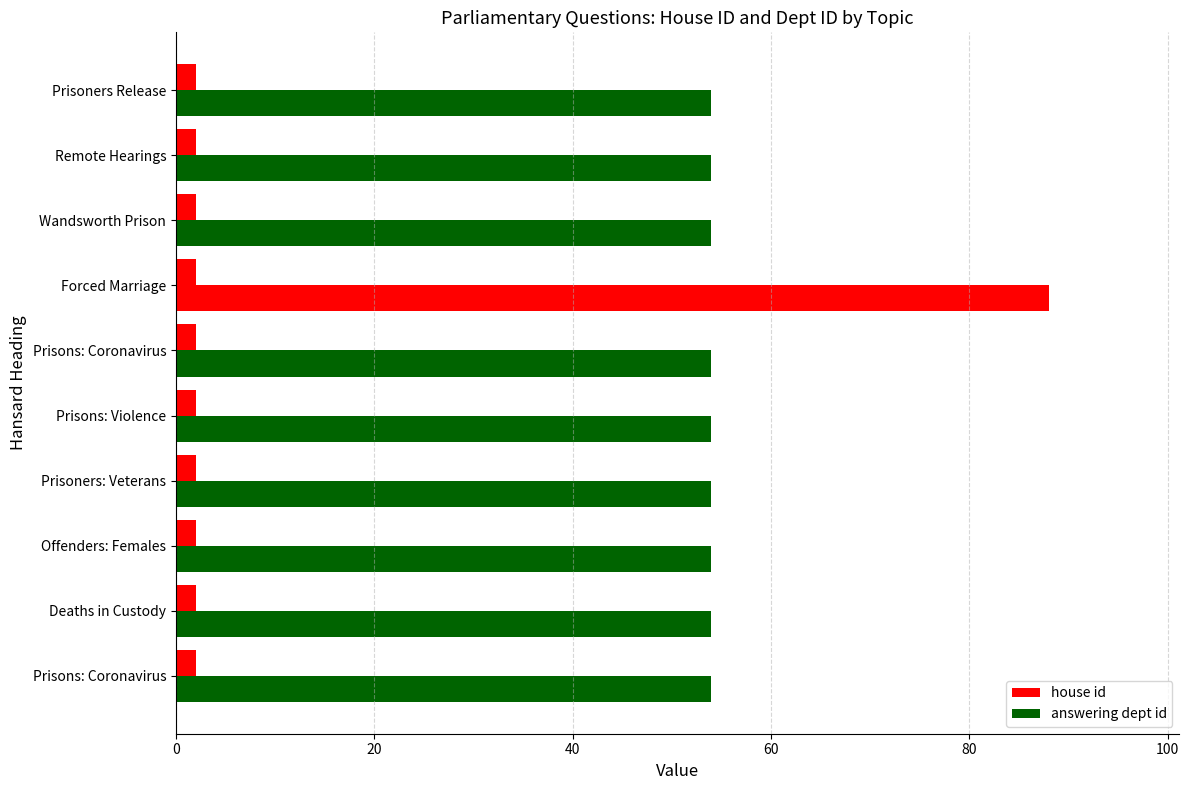

List the series in order of their peak value, lowest first.

house id, answering dept id